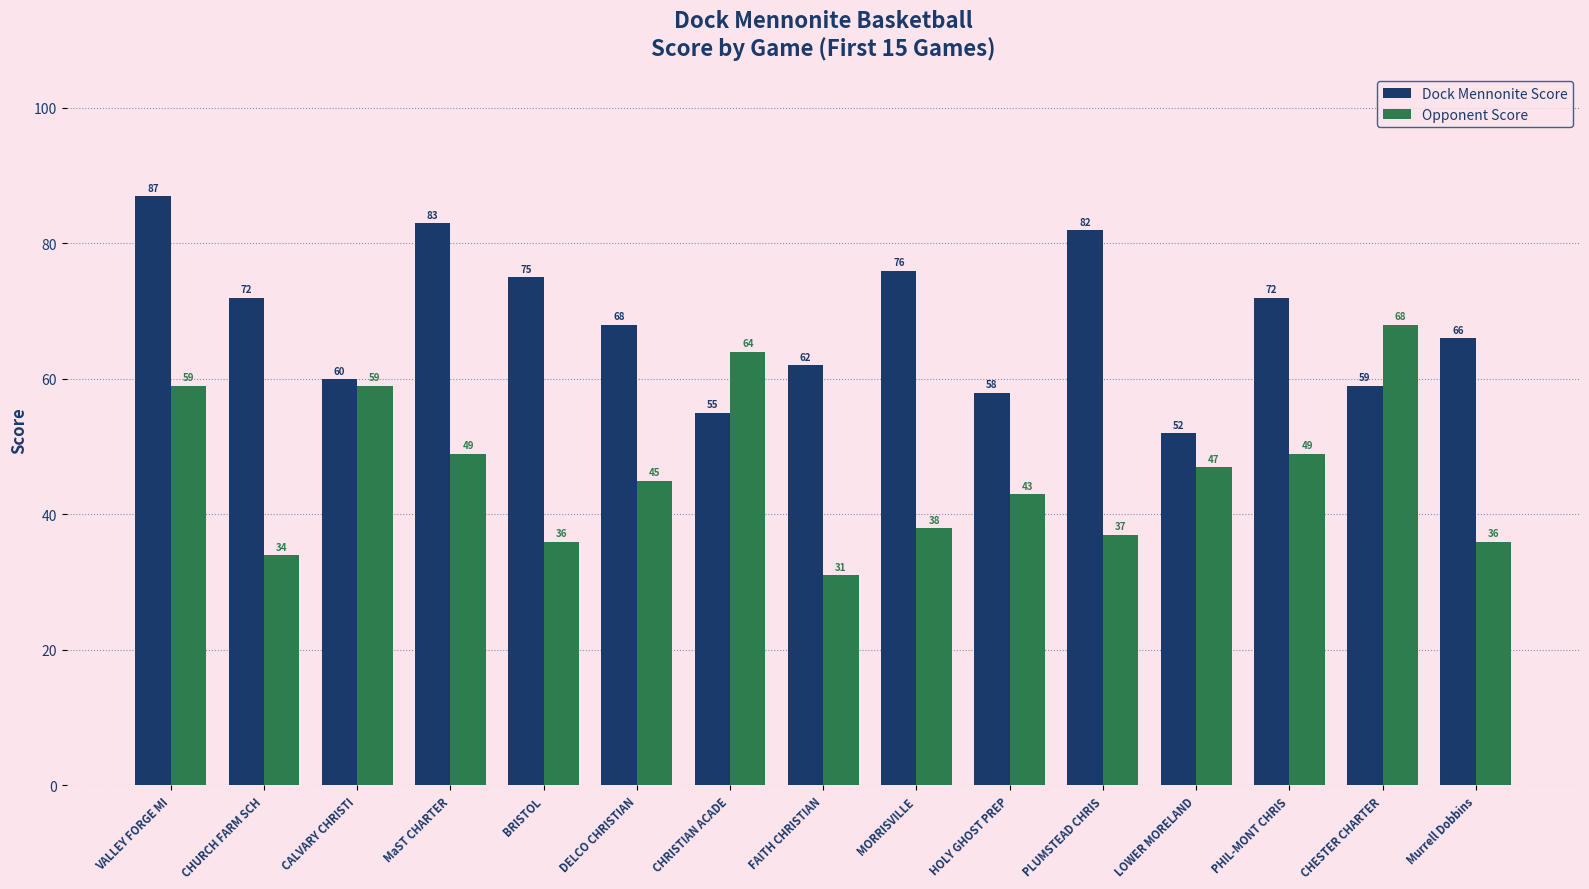

What are all the series names shown in the legend?

Dock Mennonite Score, Opponent Score